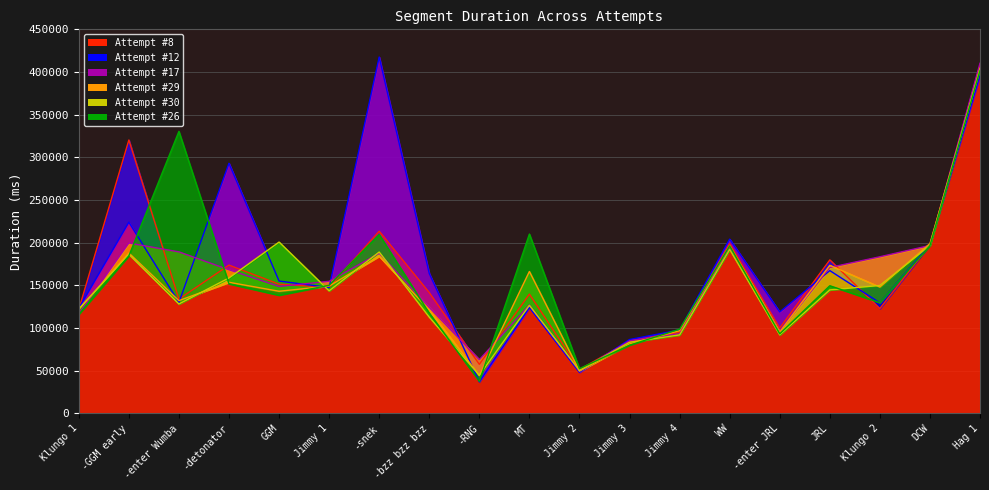

The value of Attempt #8 at GGM is 151328. True or false?

True